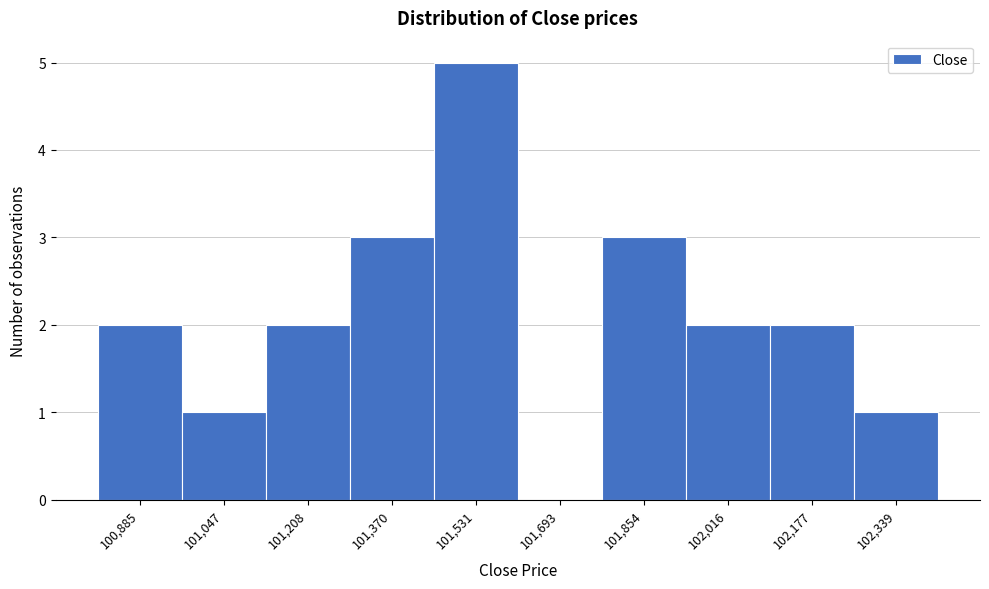

How tall is the bar that spans 102100 to 102260 on the x-axis? Neither the bar edges nor the heights are printed on the chart, so give them approximately, as read against the axes.

2